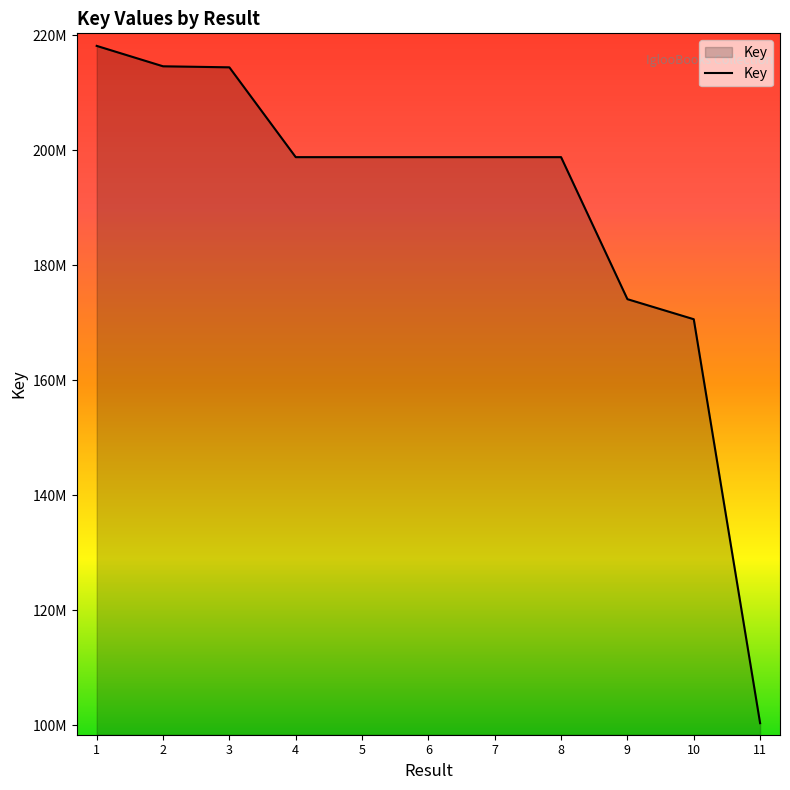

Does the chart have visible grid lines?

No